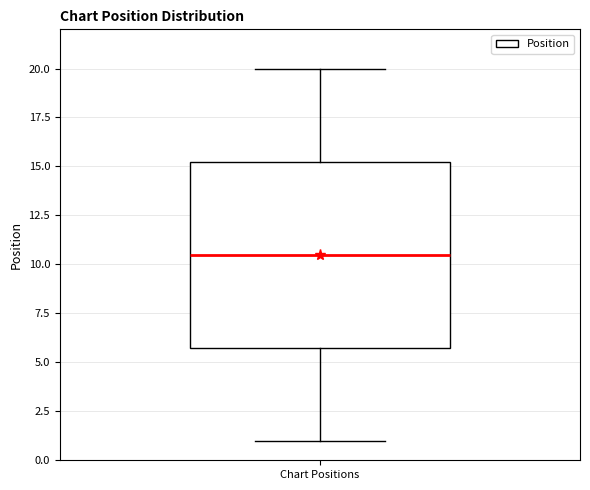

Read this box plot against the y-axis: the position of the median line, the range covered by the box, and the ends of both whiskers. The values are not printed on the chart, so give them approximately, as read against the axis.

median 10.5, box 6.0 to 15.5, whiskers 1.0 to 20.0